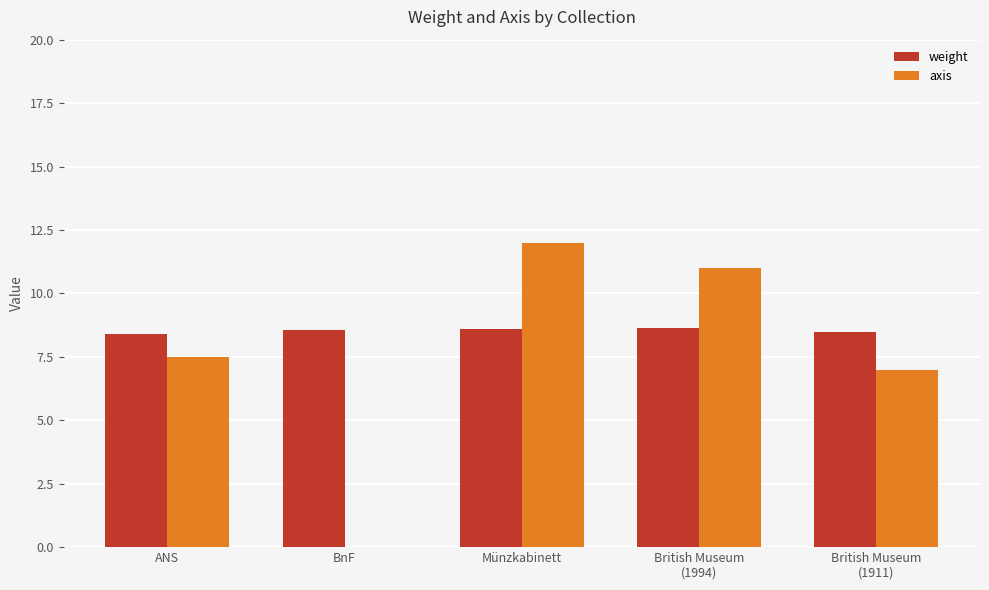

The value of axis at British Museum
(1911) is 7.0. True or false?

True